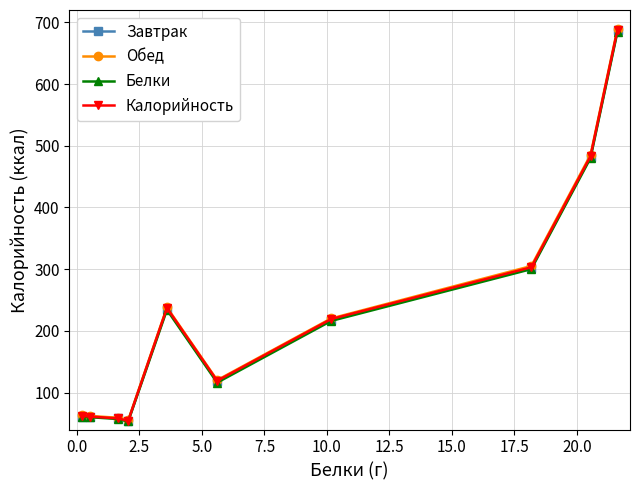

What are all the series names shown in the legend?

Завтрак, Обед, Белки, Калорийность